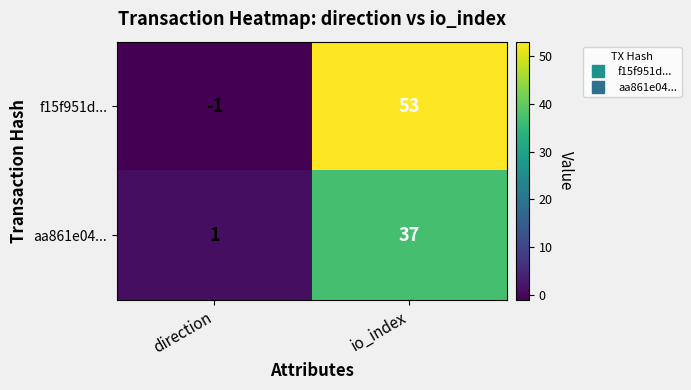

What is the sum of the aa861e04... values at direction and io_index?

38